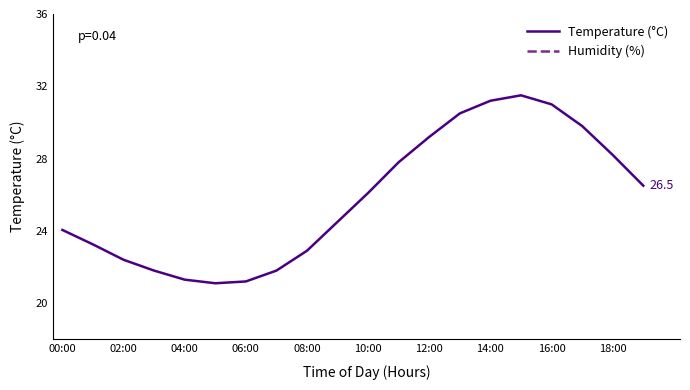

Which series has the largest total across all categories?

Humidity (%)